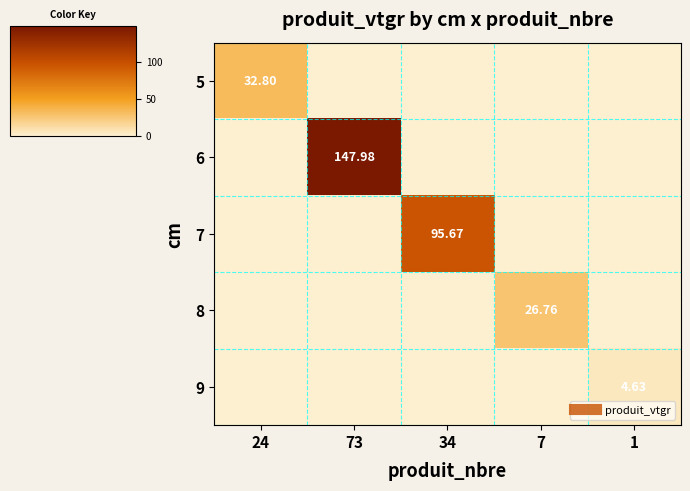

Is it true that 5 equals 32.8 at 24?

True